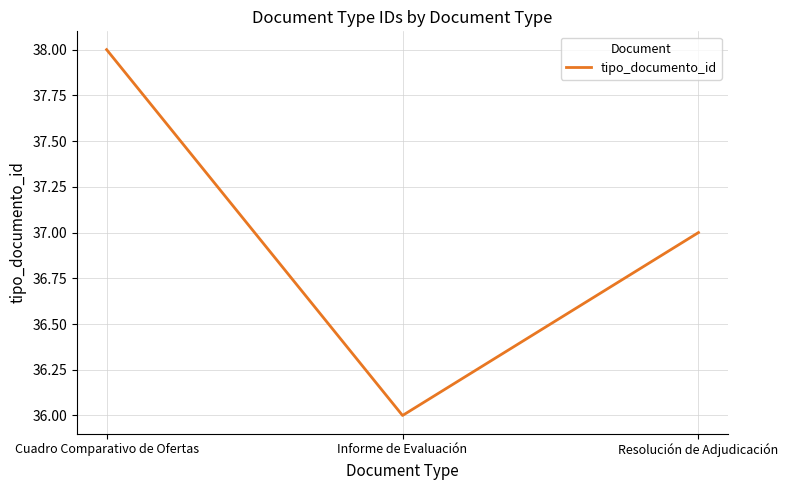

The value at Cuadro Comparativo de Ofertas is 11. True or false?

False